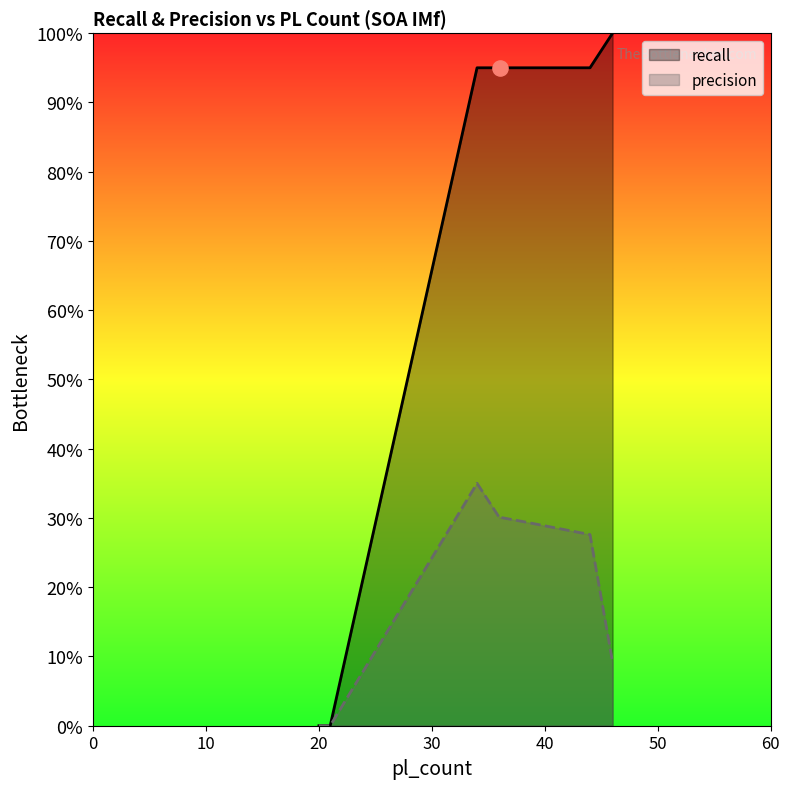

Between 36 and 44, which is larger?

36